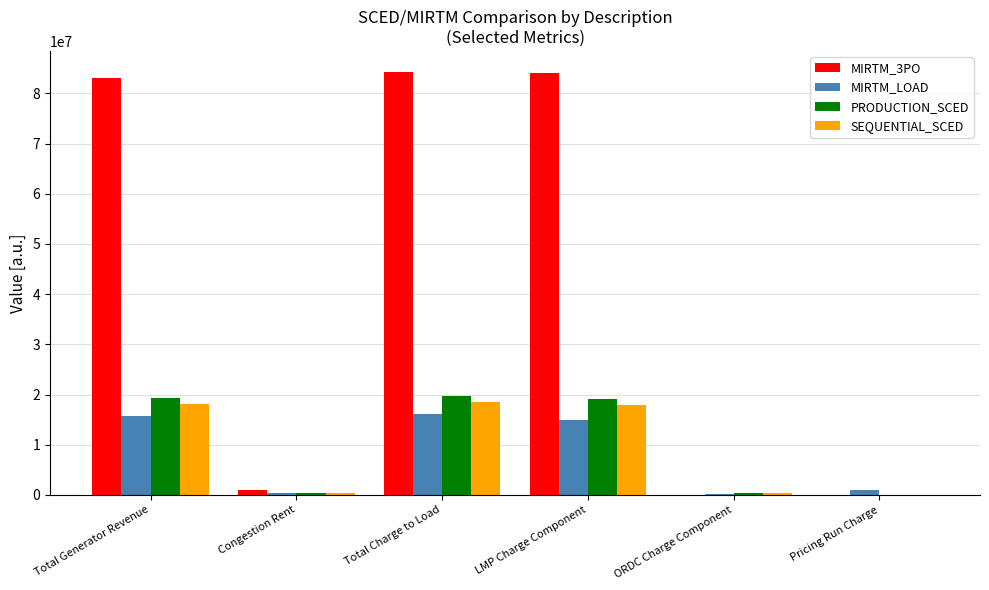

The value of PRODUCTION_SCED at Total Charge to Load is 28219416.8. True or false?

False